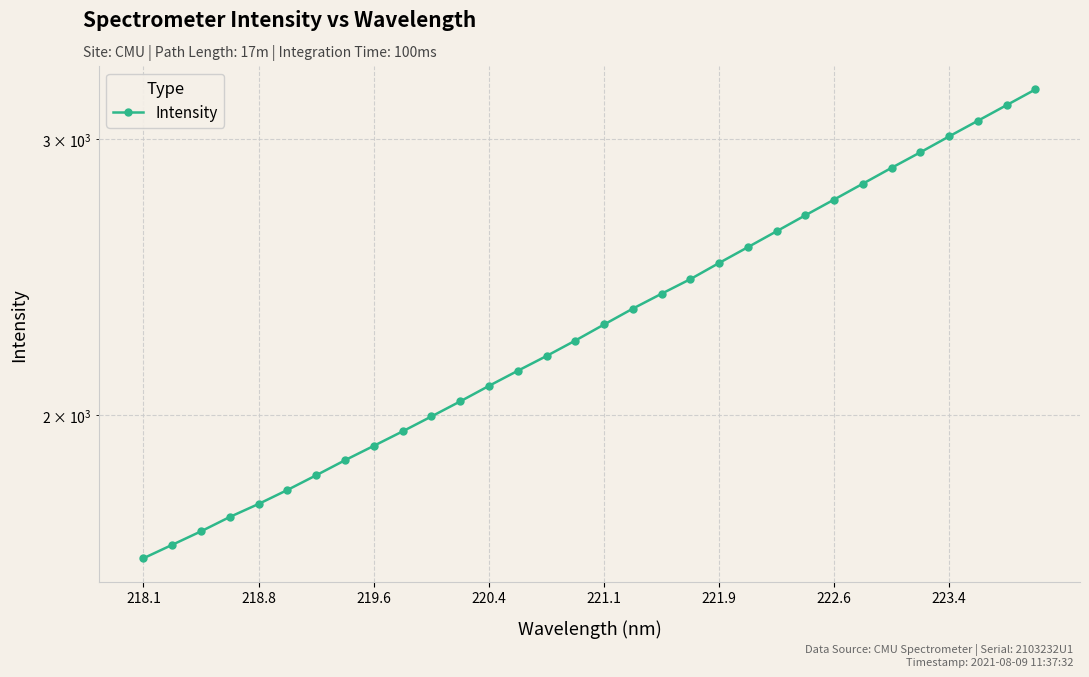

The chart shows a value of 1218.0 at 19. True or false?

False